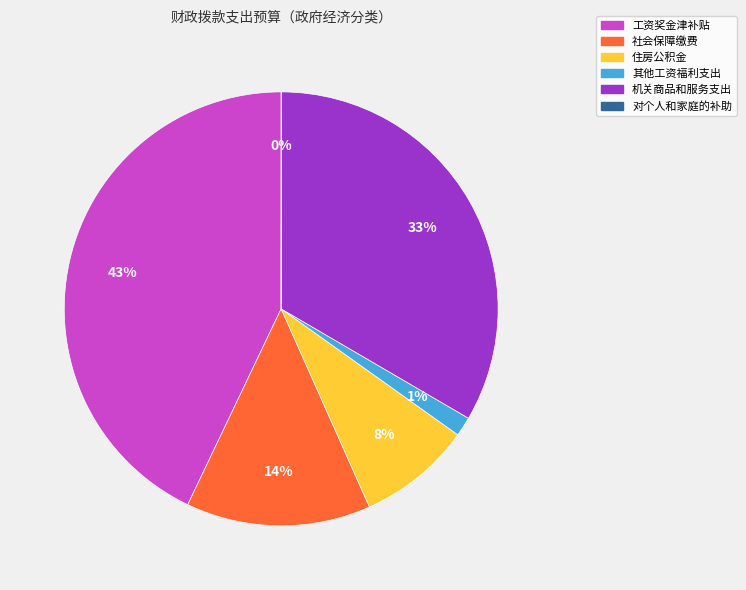

What is the ratio of the value at 机关商品和服务支出 to the value at 社会保障缴费?

2.4